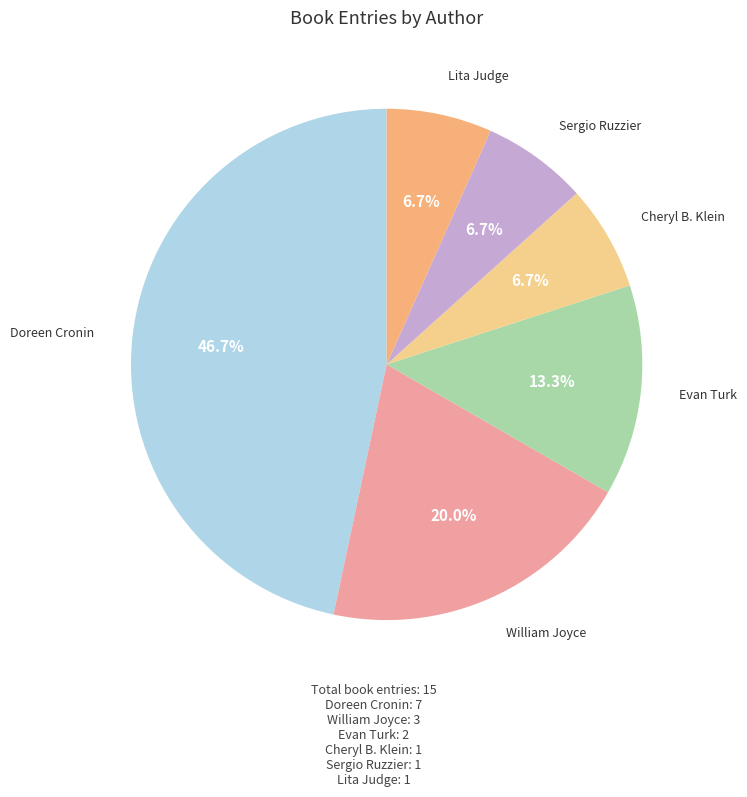

How many segments does this pie chart have?

6